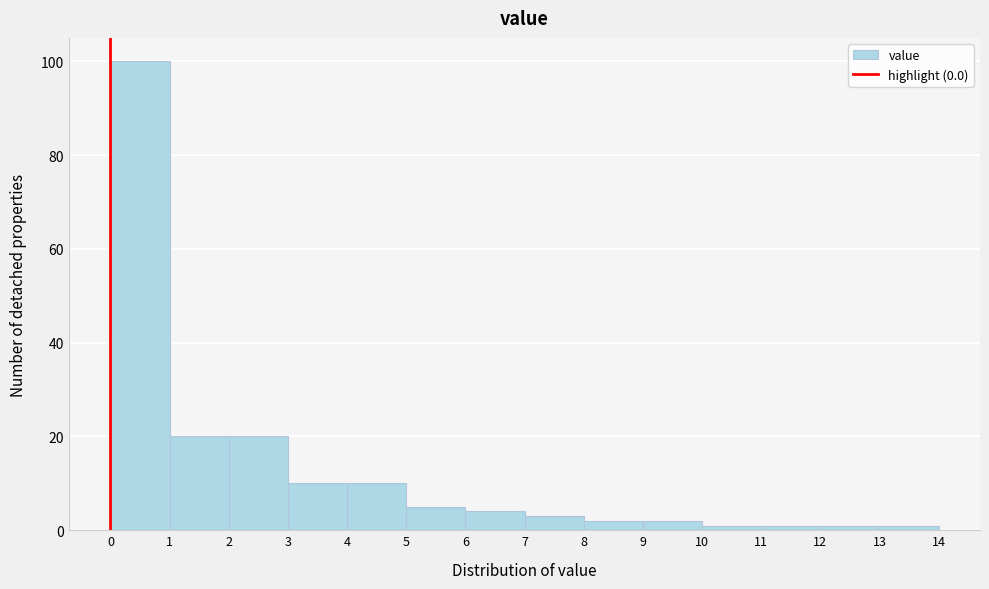

What is the height of the bar covering 7 to 8 on the x-axis? The values are not printed on the chart, so give them approximately, as read against the axis.

4